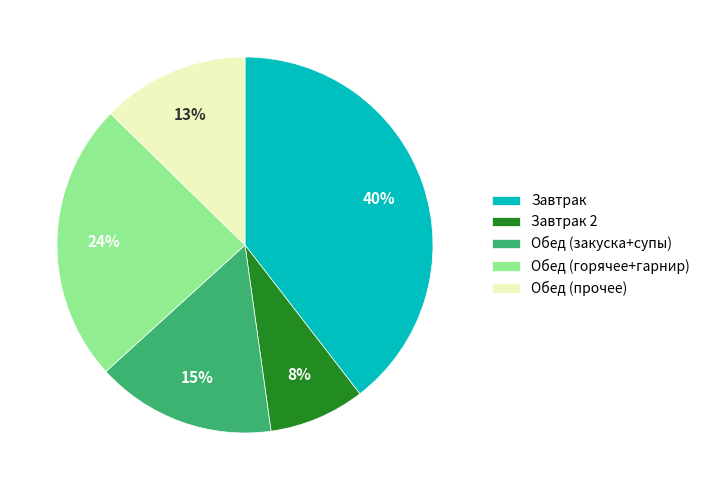

Which has a higher value, Завтрак 2 or Обед (прочее)?

Обед (прочее)